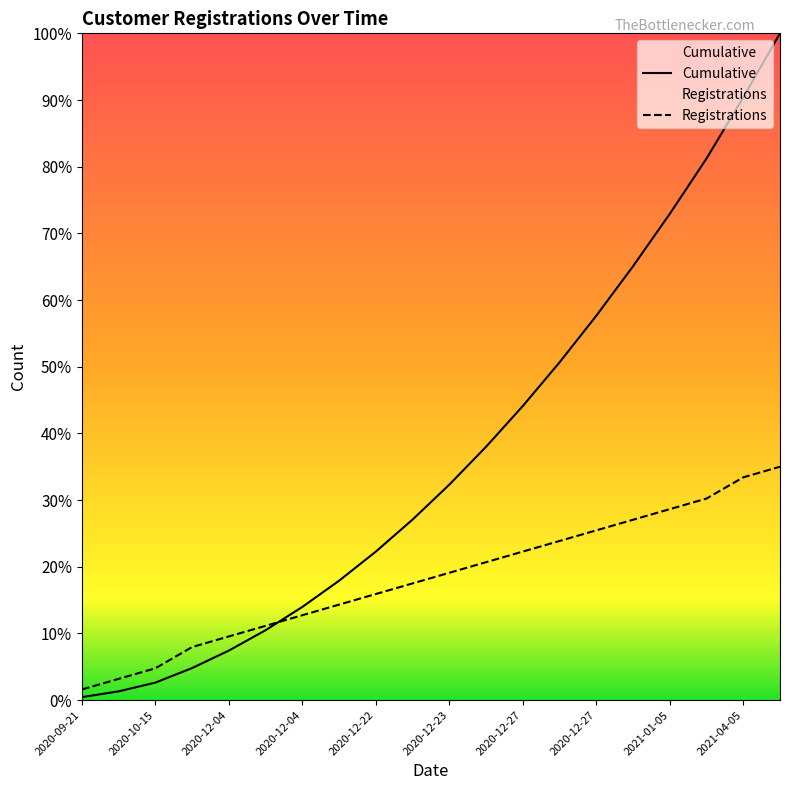

How many data points in Cumulative are above 32?

10